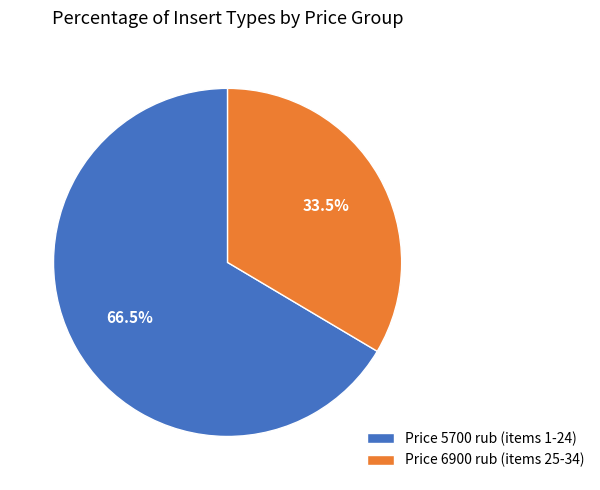

Combined, do Price 6900 rub (items 25-34) and Price 5700 rub (items 1-24) account for over 50%?

Yes